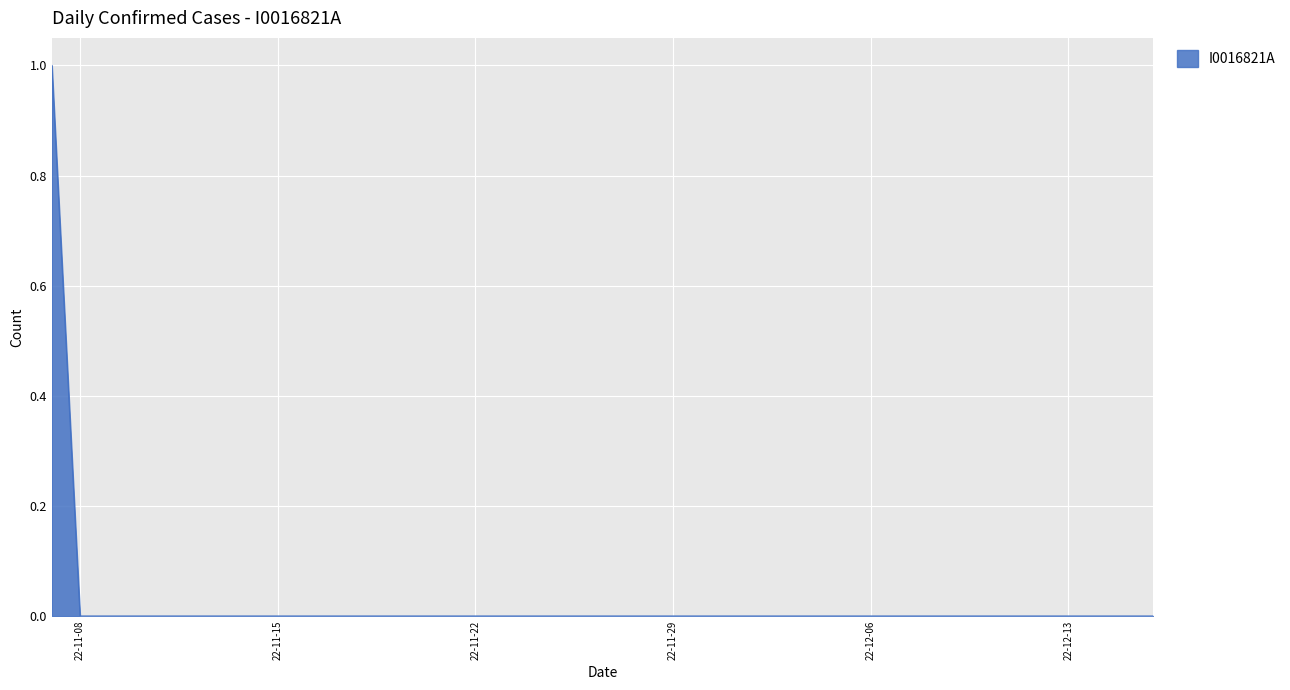

Is this an area chart (filled region under the line)?

Yes